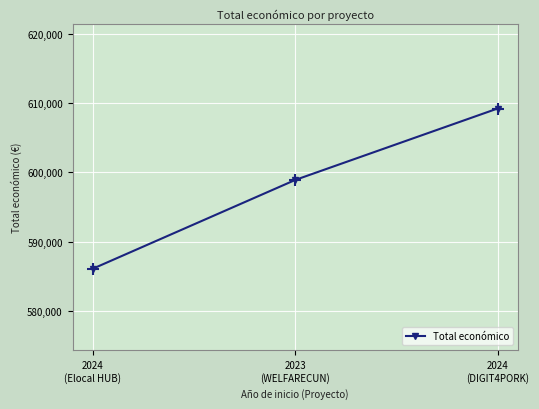

Count the number of data series in this chart.

1